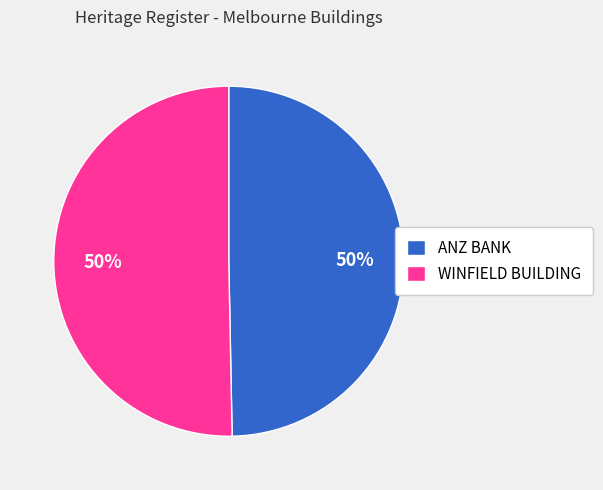

To the nearest percent, what is the average slice percentage?

50%